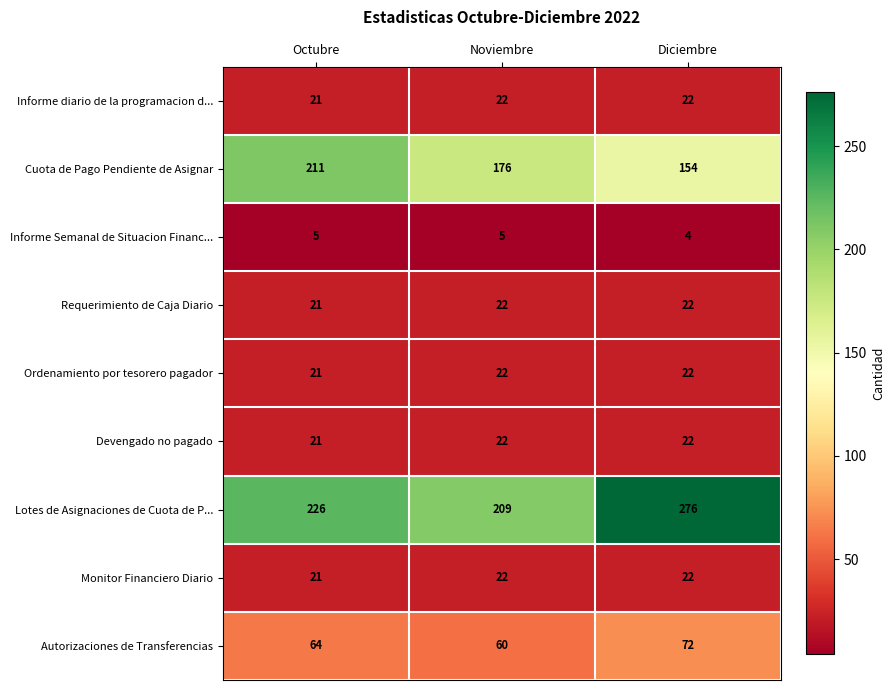

Is it true that Devengado no pagado equals 22 at Diciembre?

True